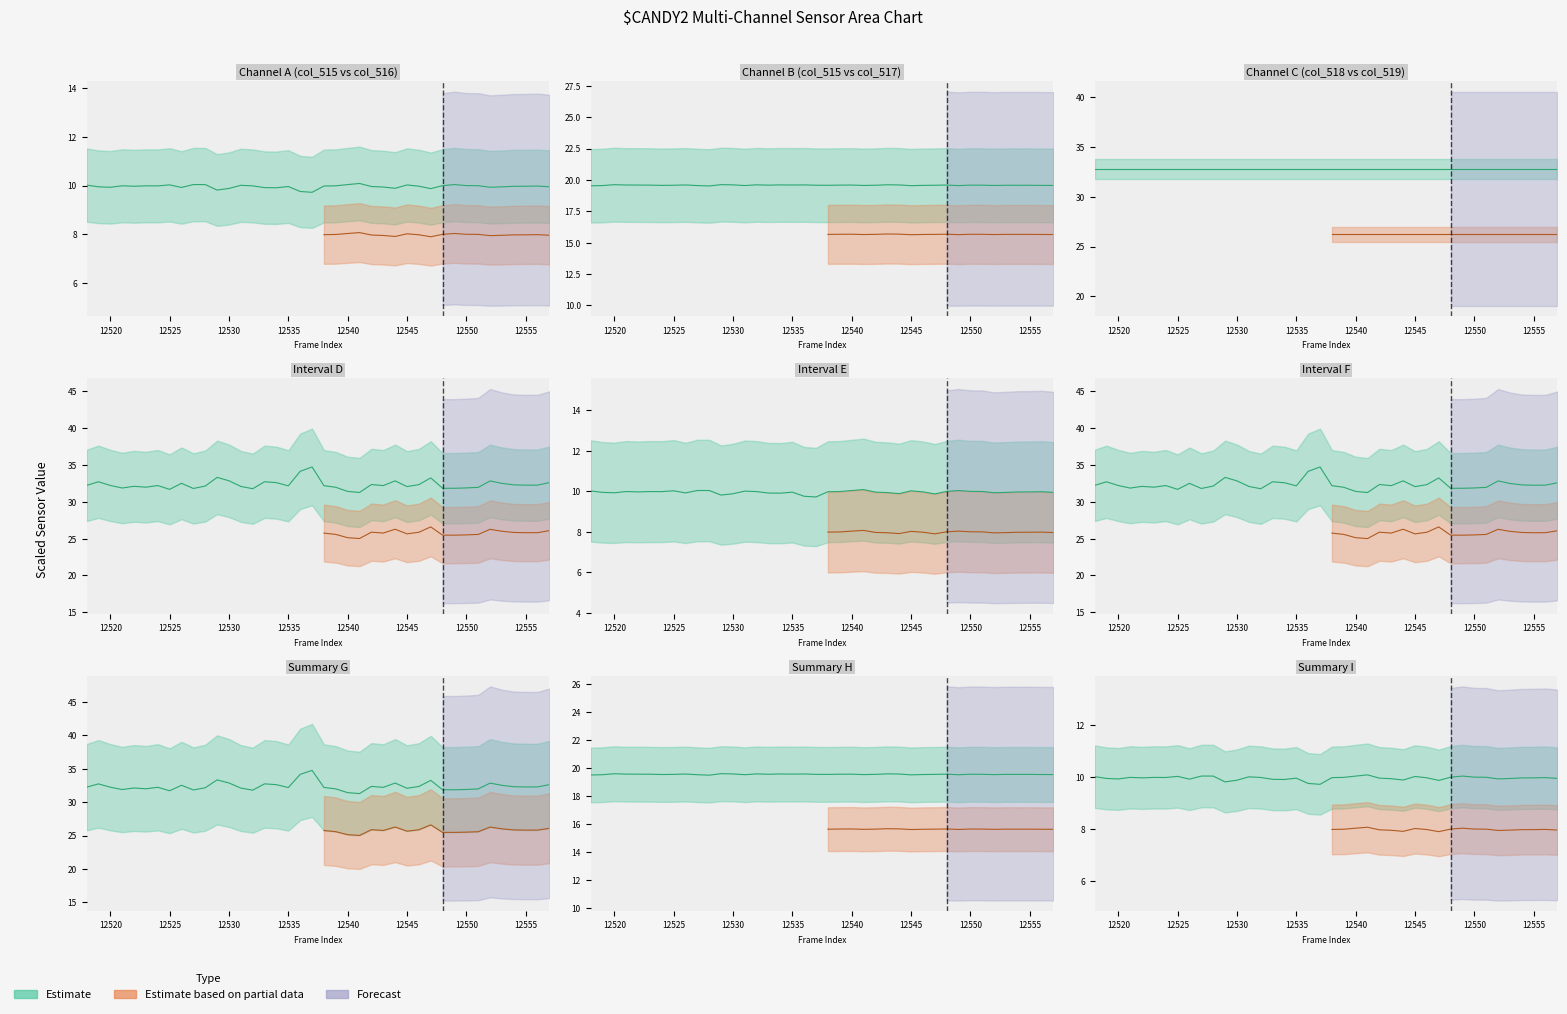

Reading right to left, list all the values displayed in this chart.

col_515: 9.9	10.0	10.0	10.0	9.9	9.9	10.0	10.0	10.0	10.0	9.9	10.0	10.0	9.9	9.9	10.0	10.1	10.0	10.0	10.0	9.7	9.8	10.0	9.9	9.9	10.0	10.0	9.9	9.8	10.0	10.0	9.9	10.0	10.0	10.0	10.0	10.0	9.9	9.9	10.0
col_516: 19.6	19.6	19.6	19.6	19.6	19.6	19.6	19.6	19.5	19.6	19.6	19.6	19.5	19.6	19.6	19.6	19.6	19.6	19.6	19.6	19.6	19.6	19.6	19.6	19.6	19.6	19.5	19.6	19.6	19.5	19.5	19.6	19.6	19.6	19.6	19.6	19.6	19.6	19.5	19.5
col_518: 32.6	32.3	32.3	32.3	32.5	32.8	32.0	31.9	31.8	31.8	33.2	32.3	32.1	32.8	32.2	32.3	31.3	31.4	32.0	32.2	34.7	34.1	32.2	32.6	32.7	31.8	32.1	32.9	33.3	32.1	31.8	32.5	31.7	32.2	32.0	32.1	31.9	32.2	32.7	32.2
col_519: 32.6	32.3	32.2	32.3	32.5	32.8	32.0	31.9	31.8	31.8	33.2	32.3	32.1	32.8	32.2	32.3	31.3	31.4	32.0	32.2	34.7	34.1	32.2	32.6	32.7	31.8	32.1	32.8	33.3	32.1	31.8	32.5	31.7	32.2	32.0	32.1	31.9	32.2	32.7	32.2